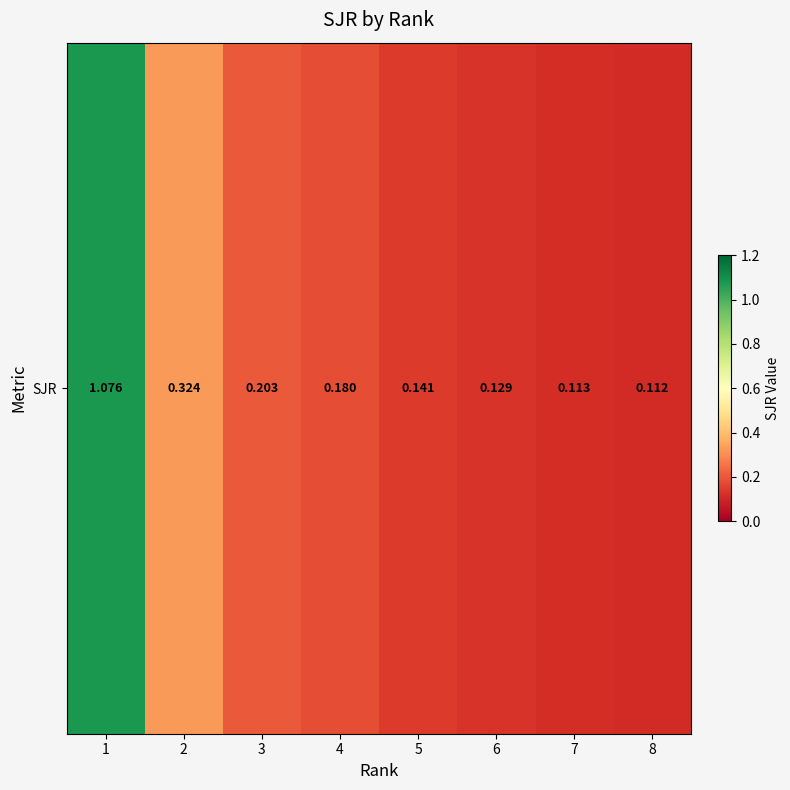

The value at 2 is 0.1. True or false?

False